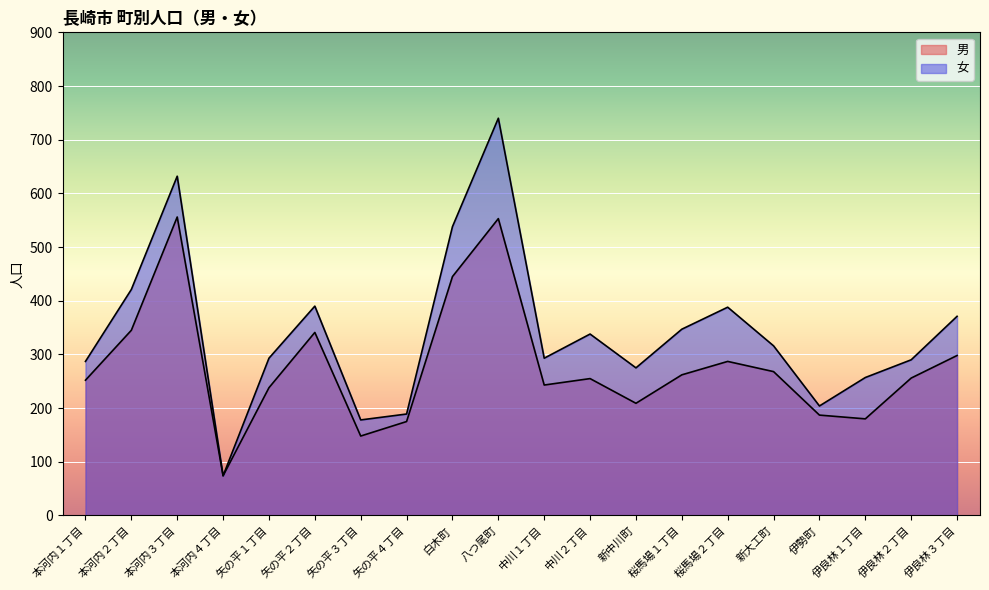

At which category does the chart reach its minimum across all series?

本河内４丁目